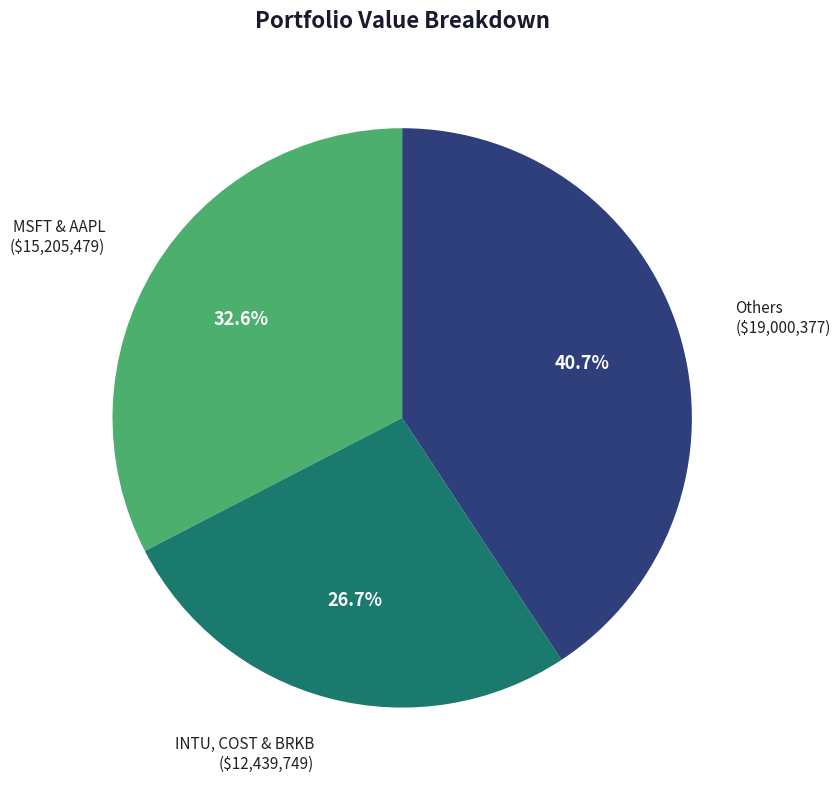

Does any single category account for the majority?

No